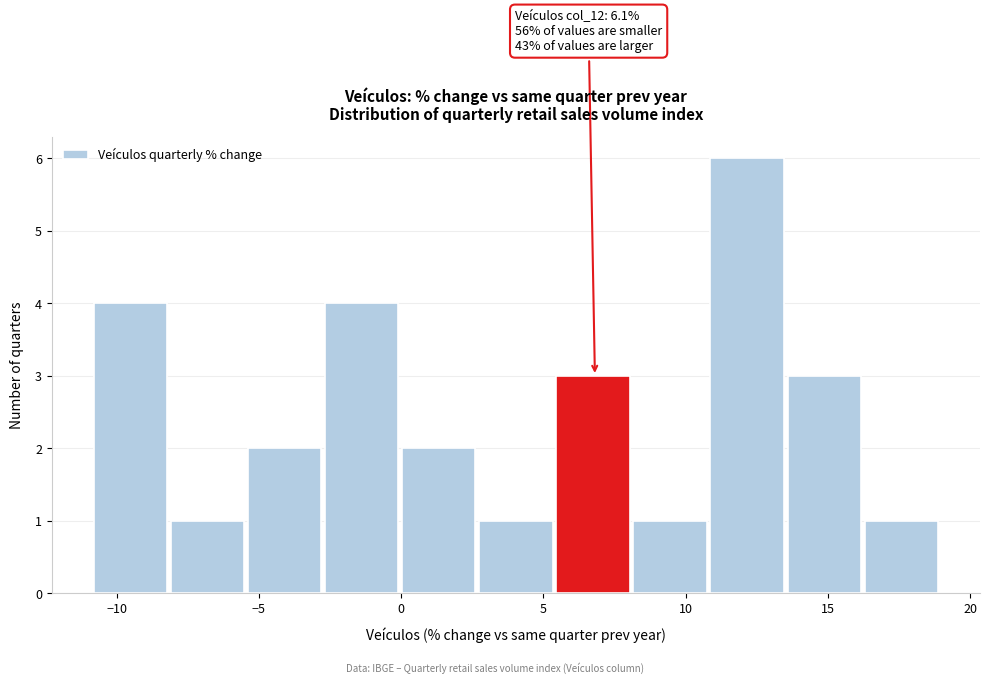

Over which range of the x-axis is the bar tallest?

11.0 to 13.5